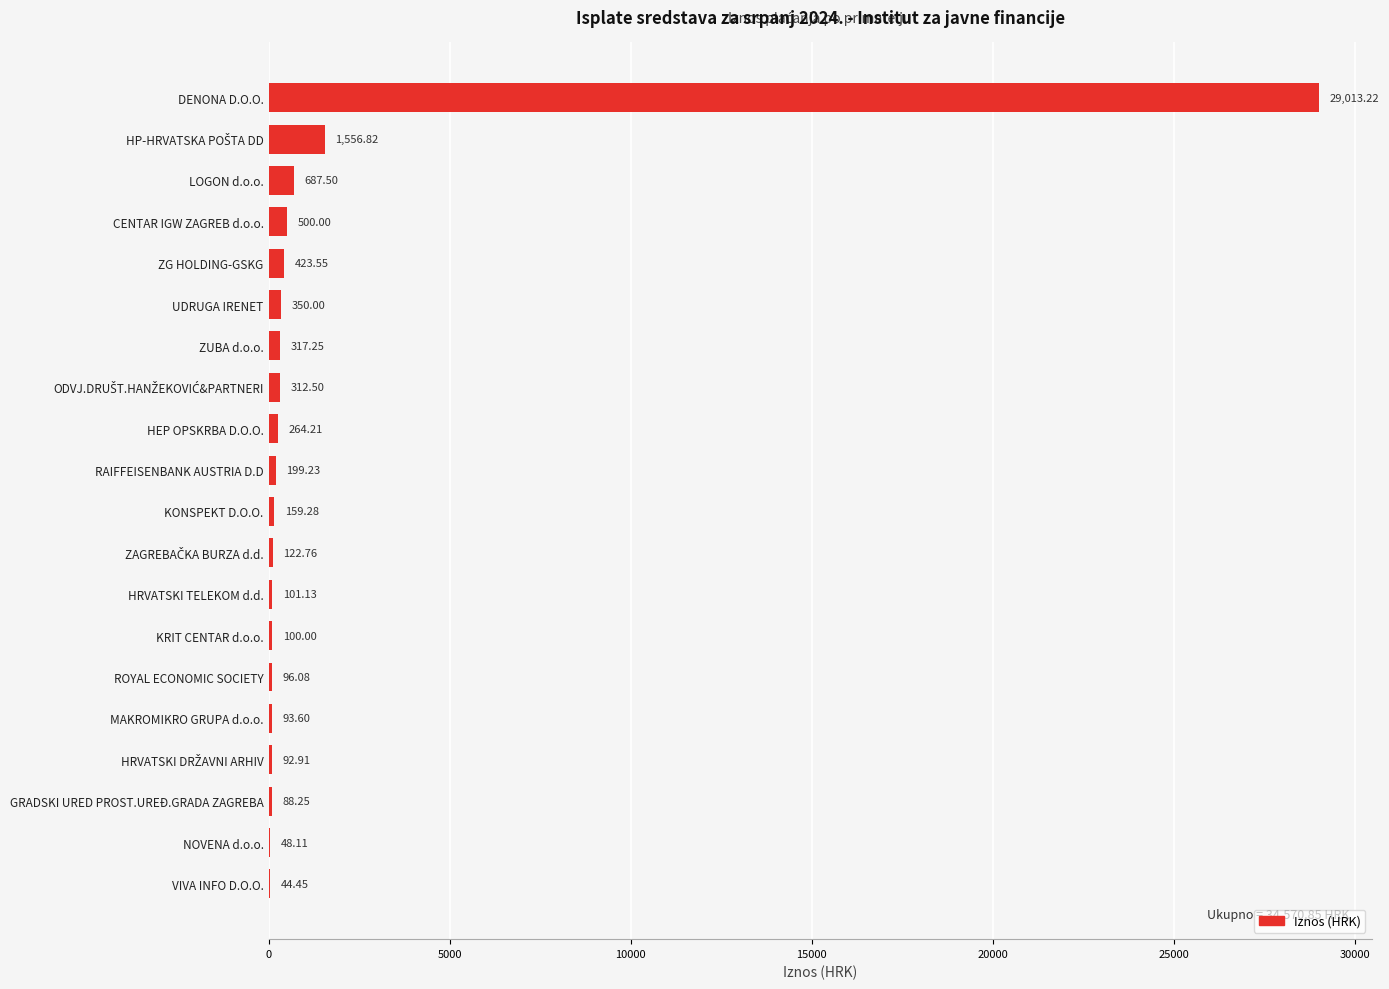

What is the change in value from DENONA D.O.O. to GRADSKI URED PROST.UREĐ.GRADA ZAGREBA?

-28925.0